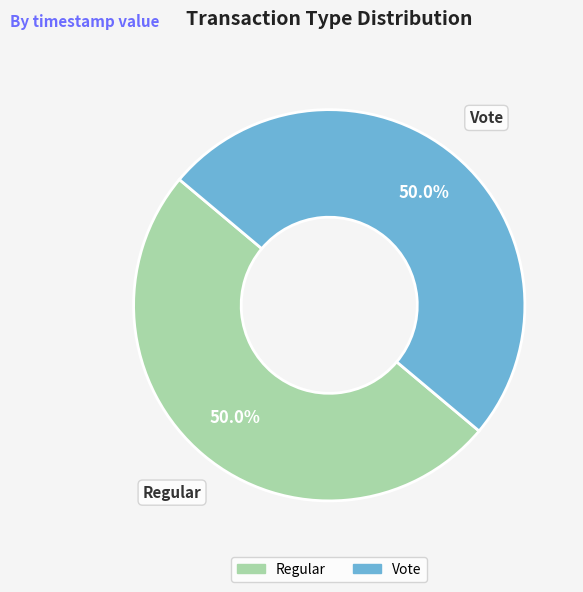

Is it true that Vote is 50% of the pie?

True